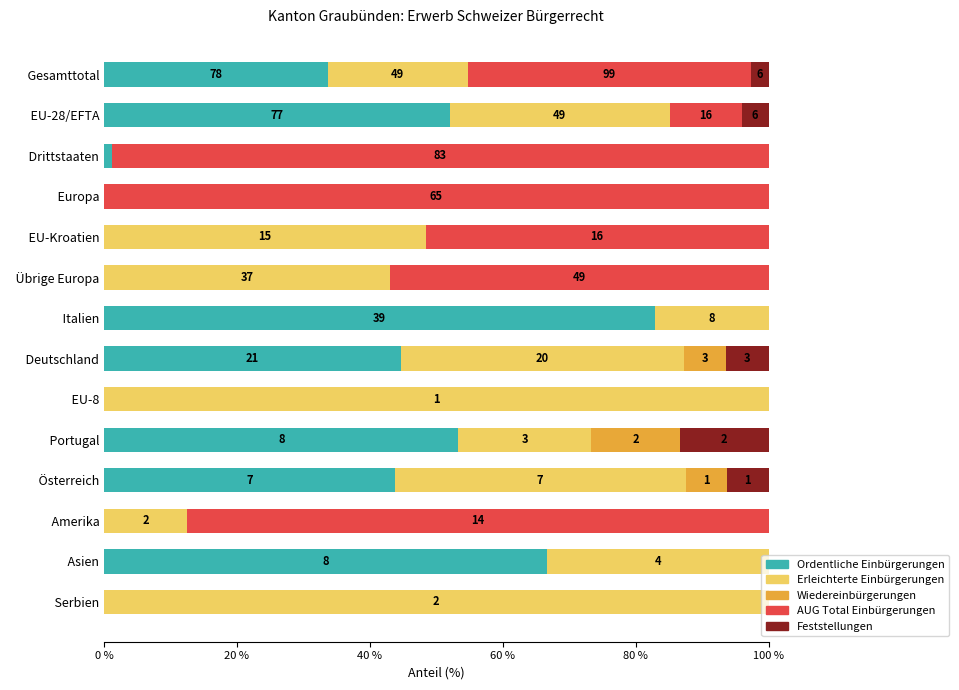

True or false: Ordentliche Einbürgerungen has a value of -37.6 at   Serbien.

False